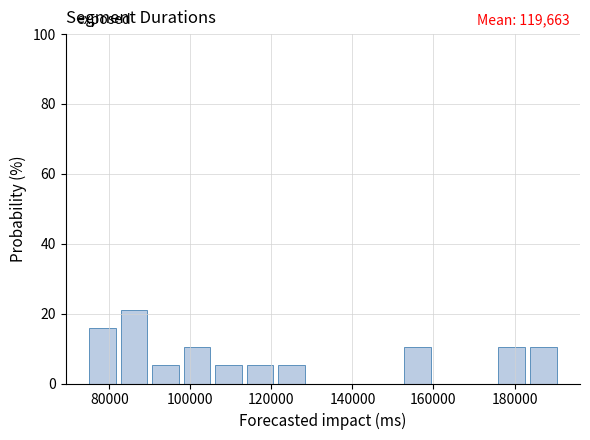

Read against the x-axis, roughly where is the centre of the tallest bar?

86000